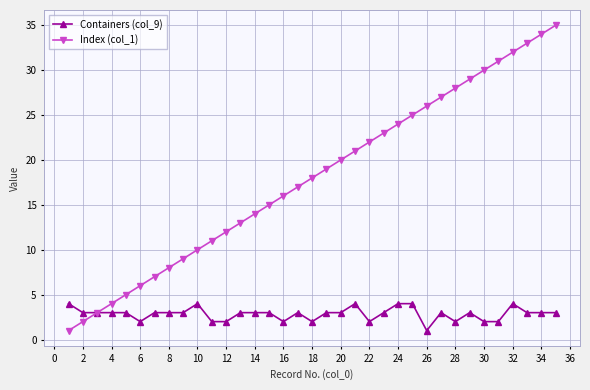

Which series has the largest total across all categories?

Index (col_1)